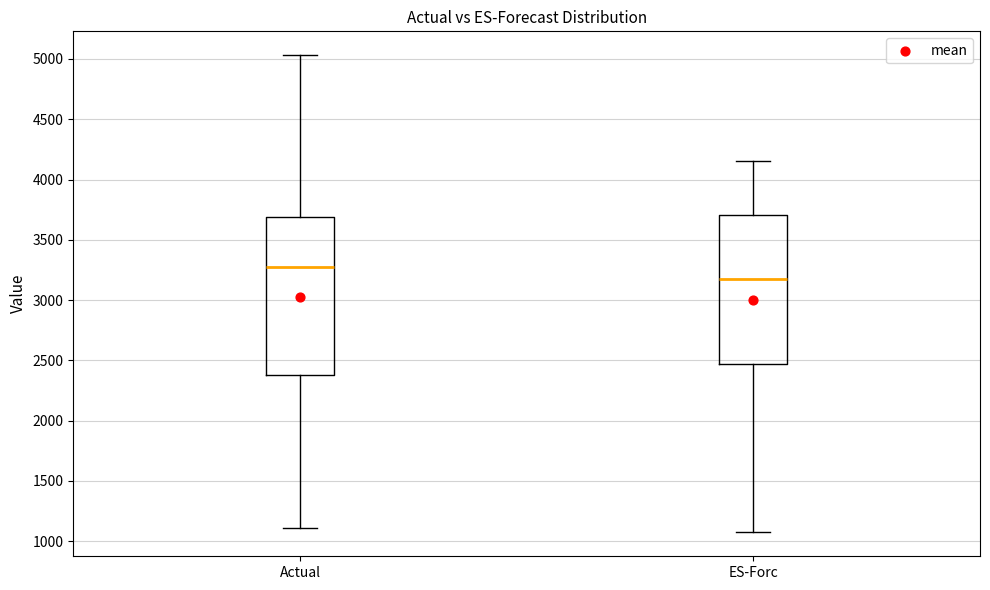

Comparing the boxes themselves (not the whiskers), which one is the tallest?

Actual